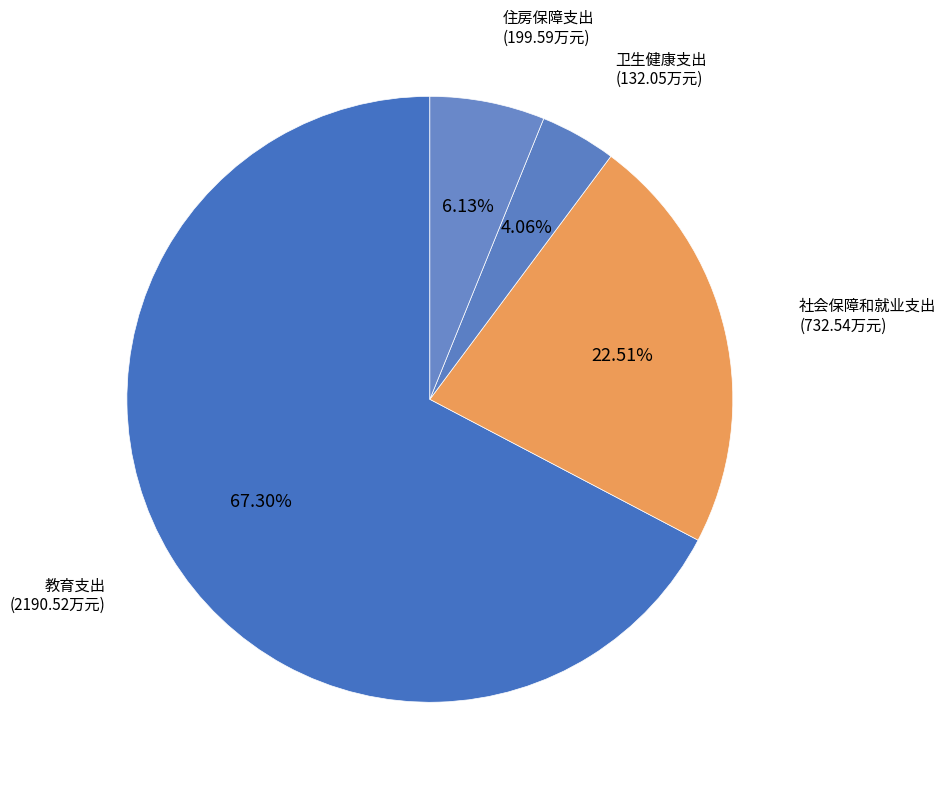

Combined, do 社会保障和就业支出 and 教育支出 account for over 50%?

Yes